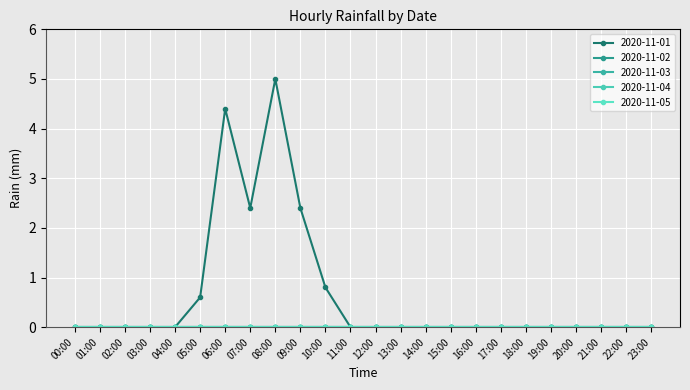

Does the chart display data point markers on the line(s)?

Yes